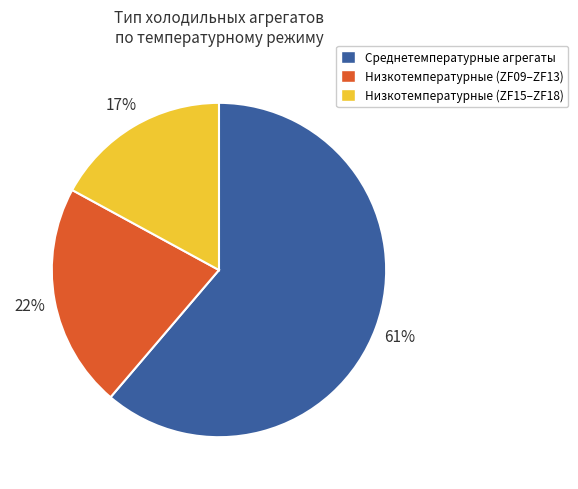

Combined, do Низкотемпературные (ZF09–ZF13) and Низкотемпературные (ZF15–ZF18) account for over 50%?

No